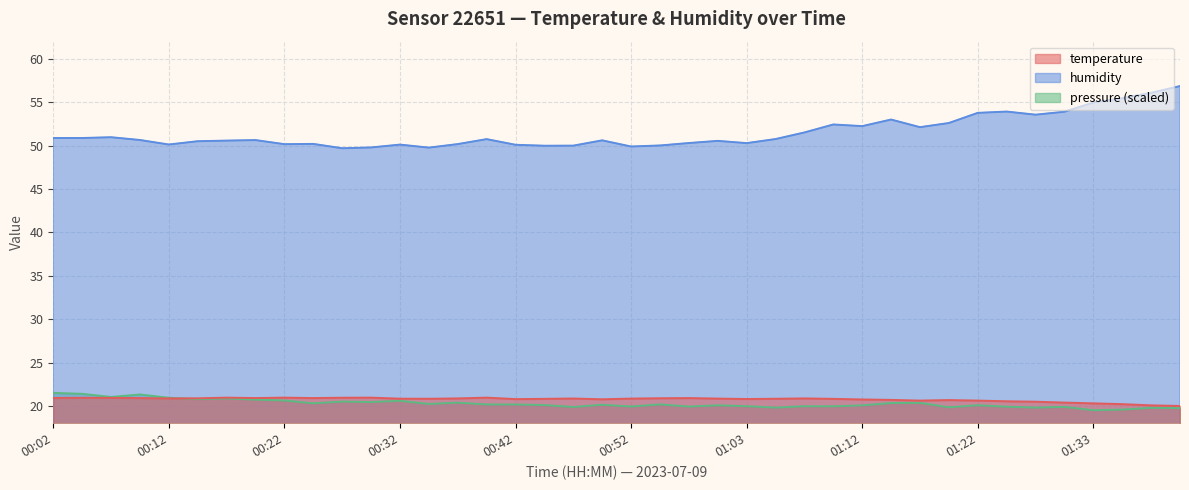

Is the value of humidity at 00:02 greater than the value of temperature at 00:29?

Yes